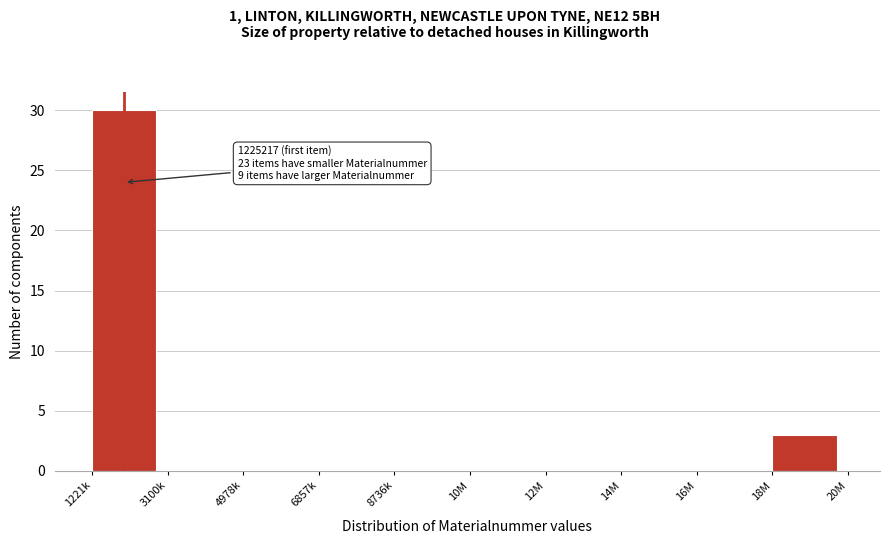

Reading left to right, transcribe all the data shown in this chart.

1221k=30	3100k=0	4978k=0	6857k=0	8736k=0	10M=0	12M=0	14M=0	16M=0	18M=3